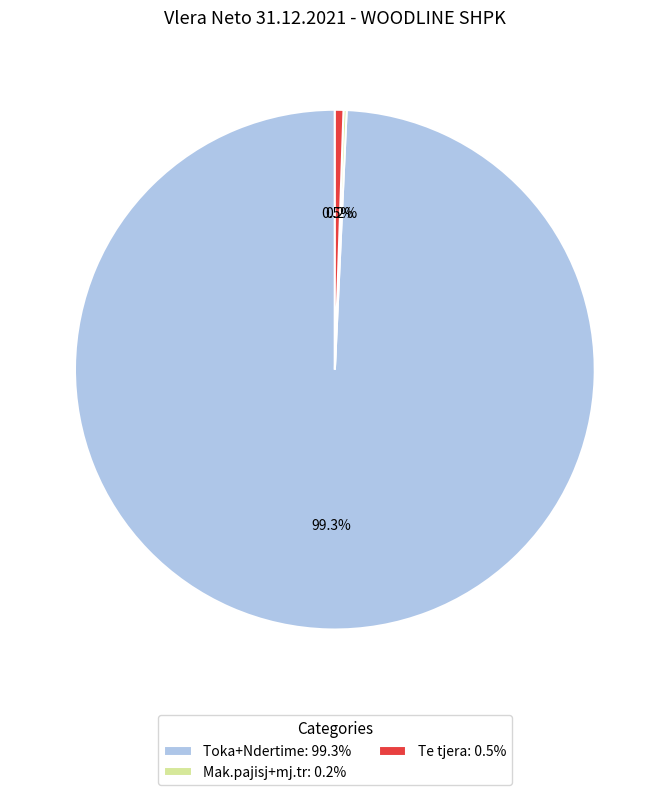

What portion of the pie excludes Te tjera?

99.5%